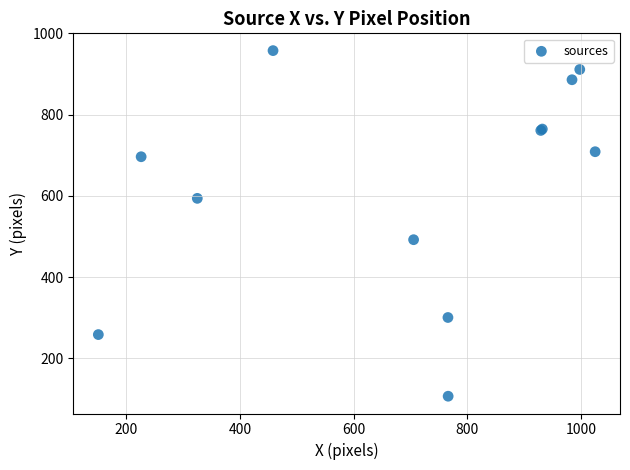

What Y value in the scatter plot is closest to 532?

492.3